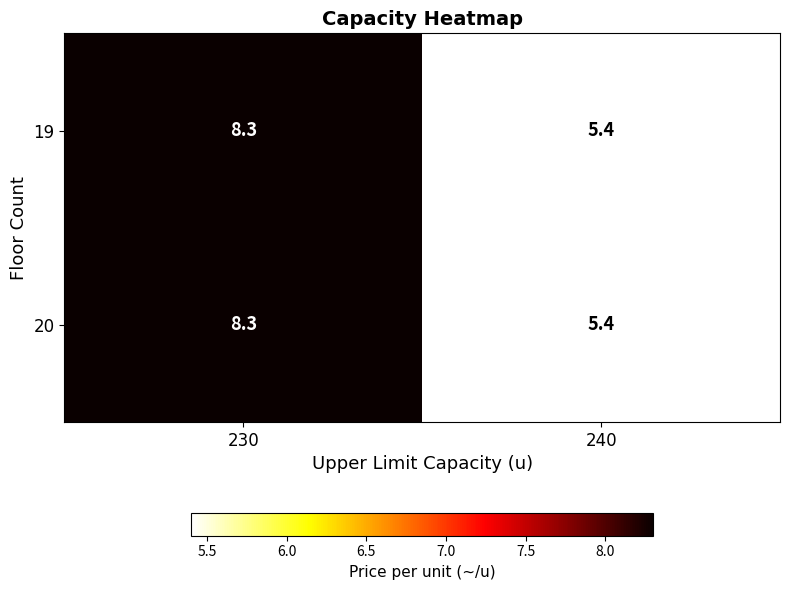

What is the average value of the 20 series?

6.9